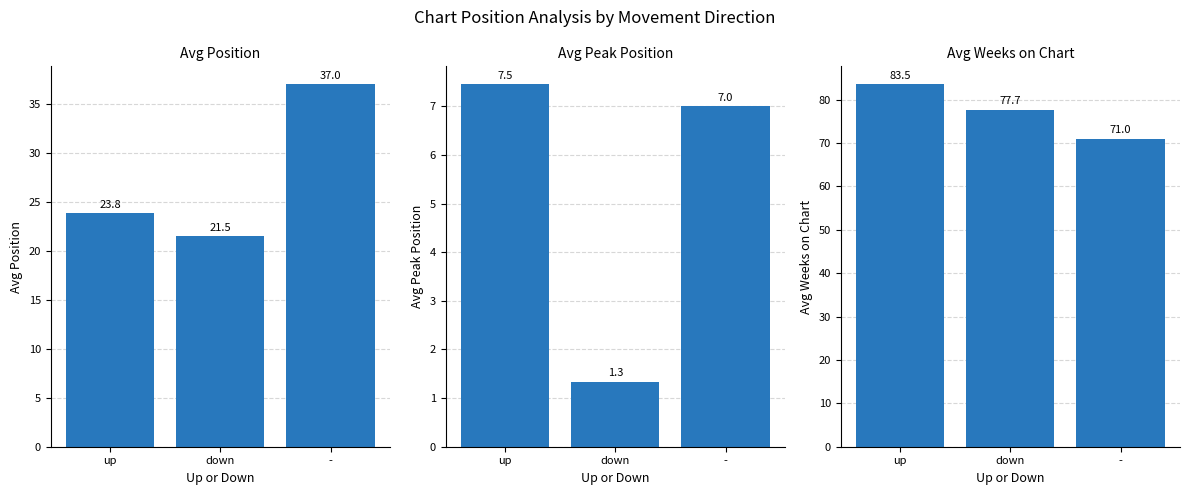

Is the value of Avg Peak Position at down greater than the value of Avg Weeks on Chart at down?

No